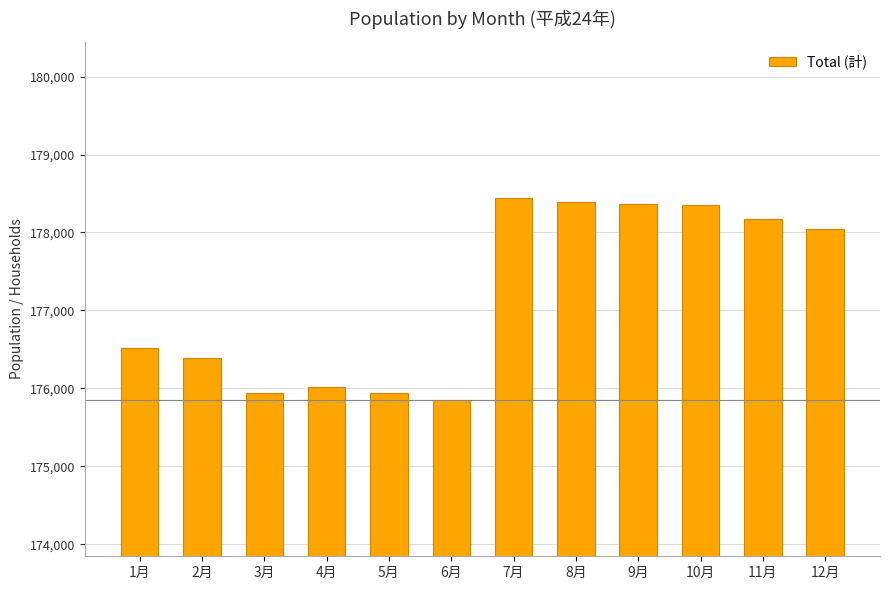

Which category has the lowest value across all series?

6月